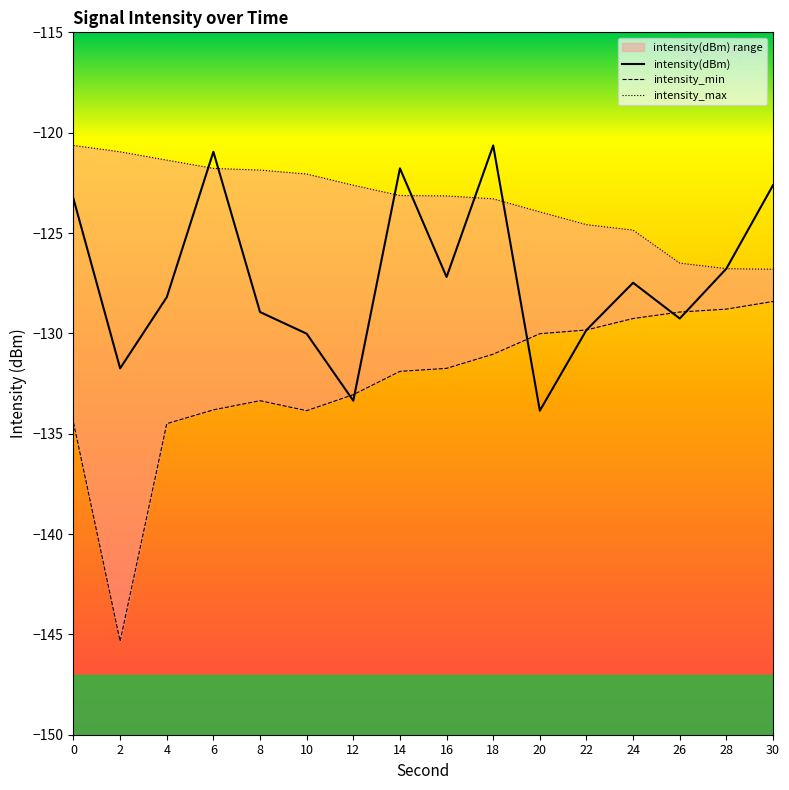

Between 14 and 24, which is larger?

14